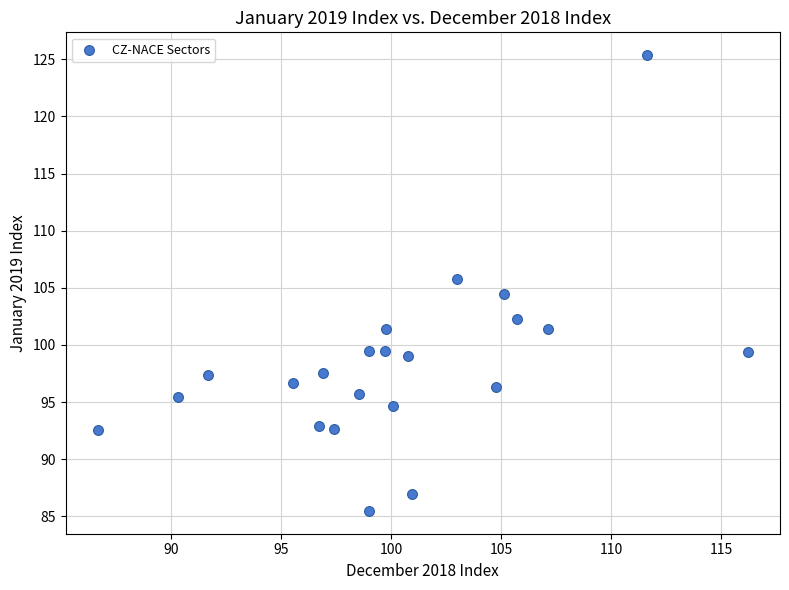

What is the range of X values (max minus min)?

29.5